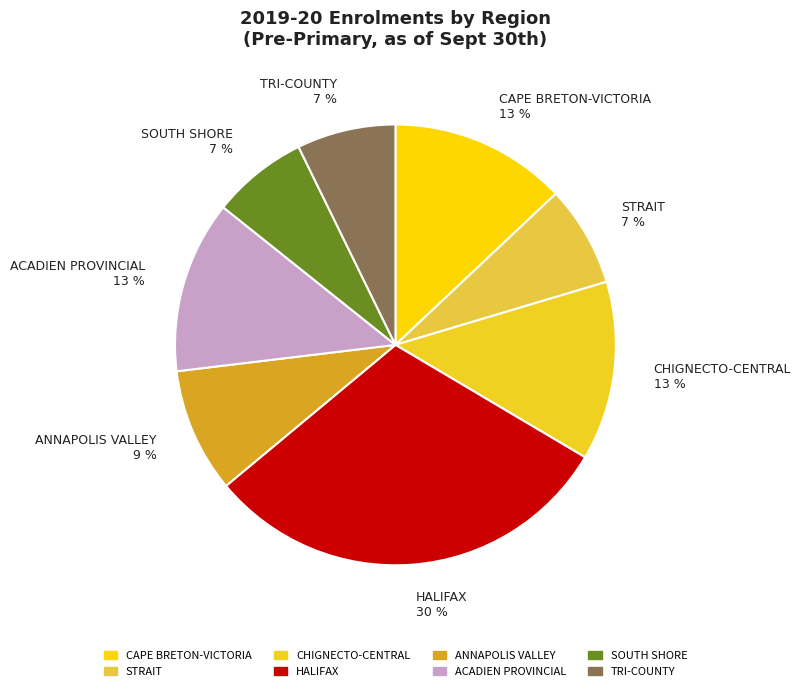

How many slices are in this pie chart?

8